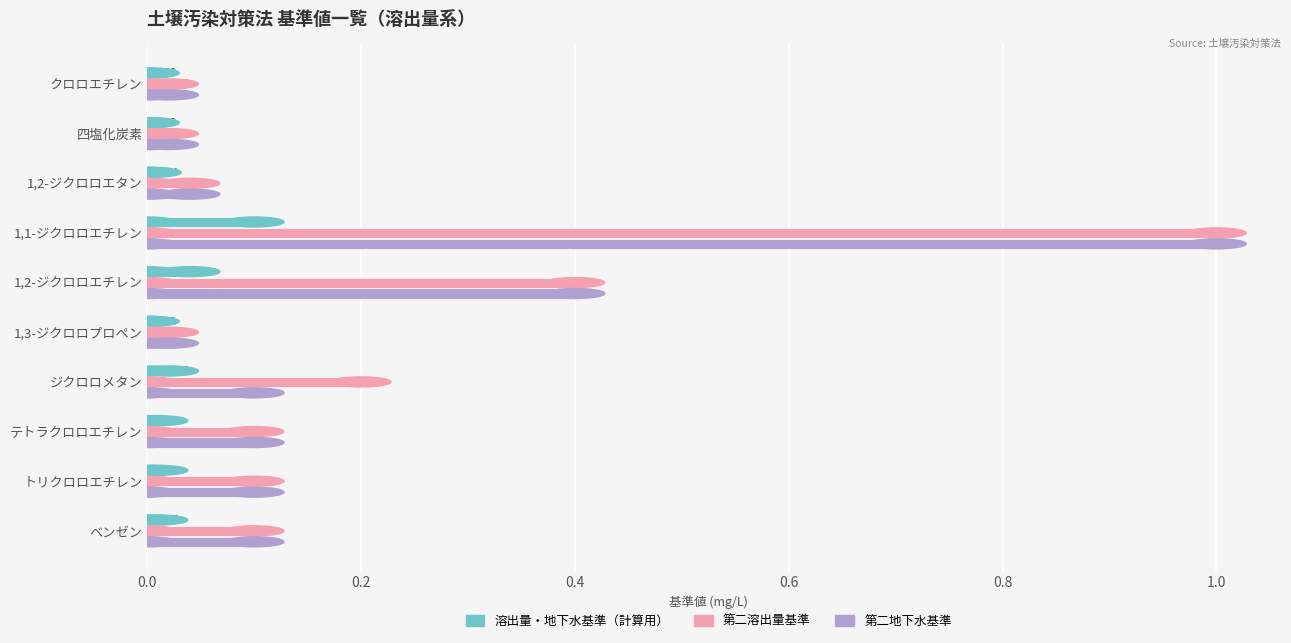

How many distinct data groups are displayed?

3